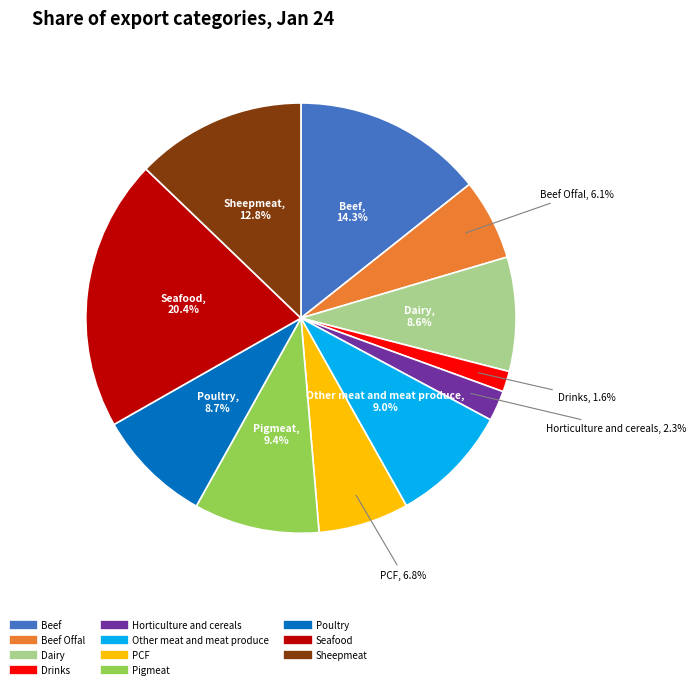

Is there any slice that represents more than half of the pie?

No